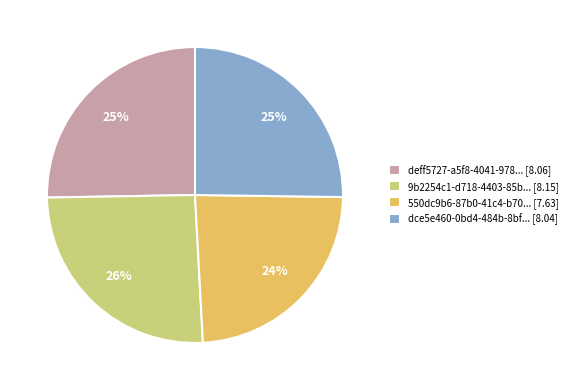

Does any single category account for the majority?

No